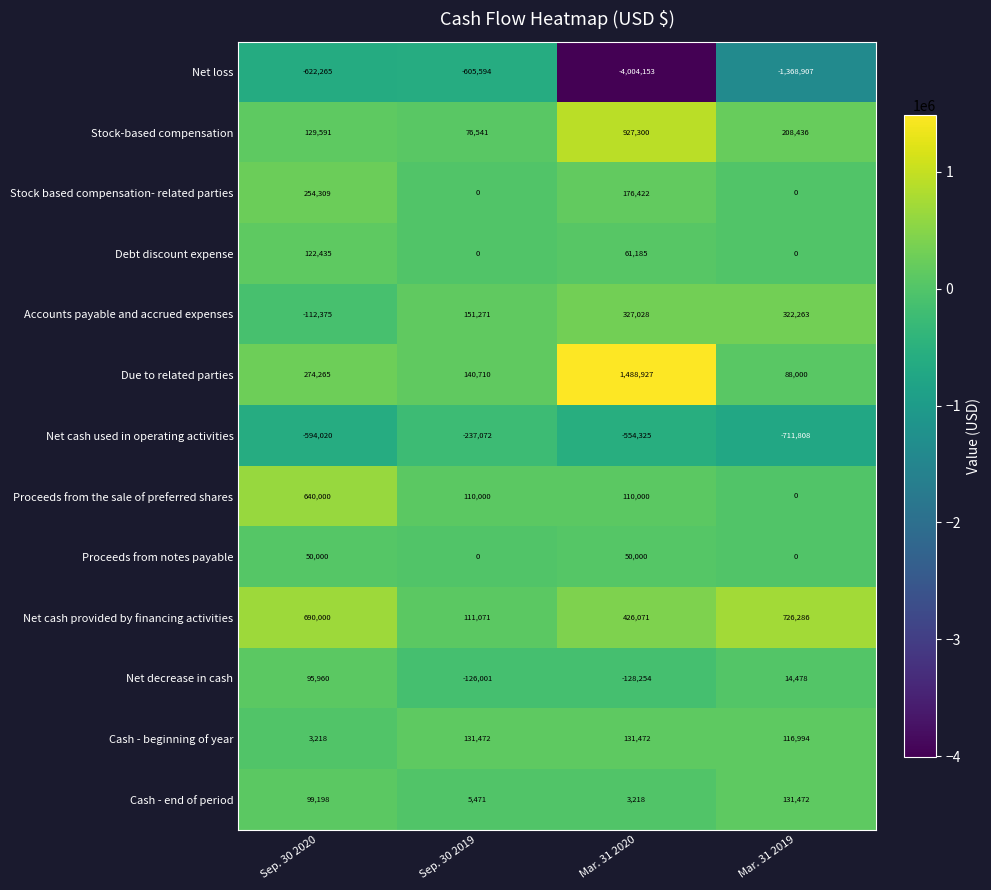

List the labels in order of Due to related parties value, smallest first.

Mar. 31 2019, Sep. 30 2019, Sep. 30 2020, Mar. 31 2020